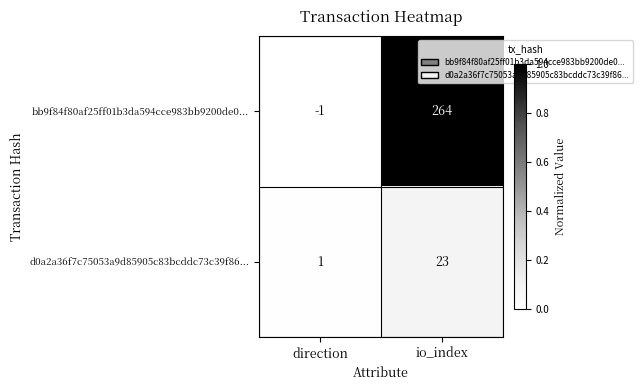

What is the difference between the maximum and minimum values in the bb9f84f80af25ff01b3da594cce983bb9200de0... series?

265